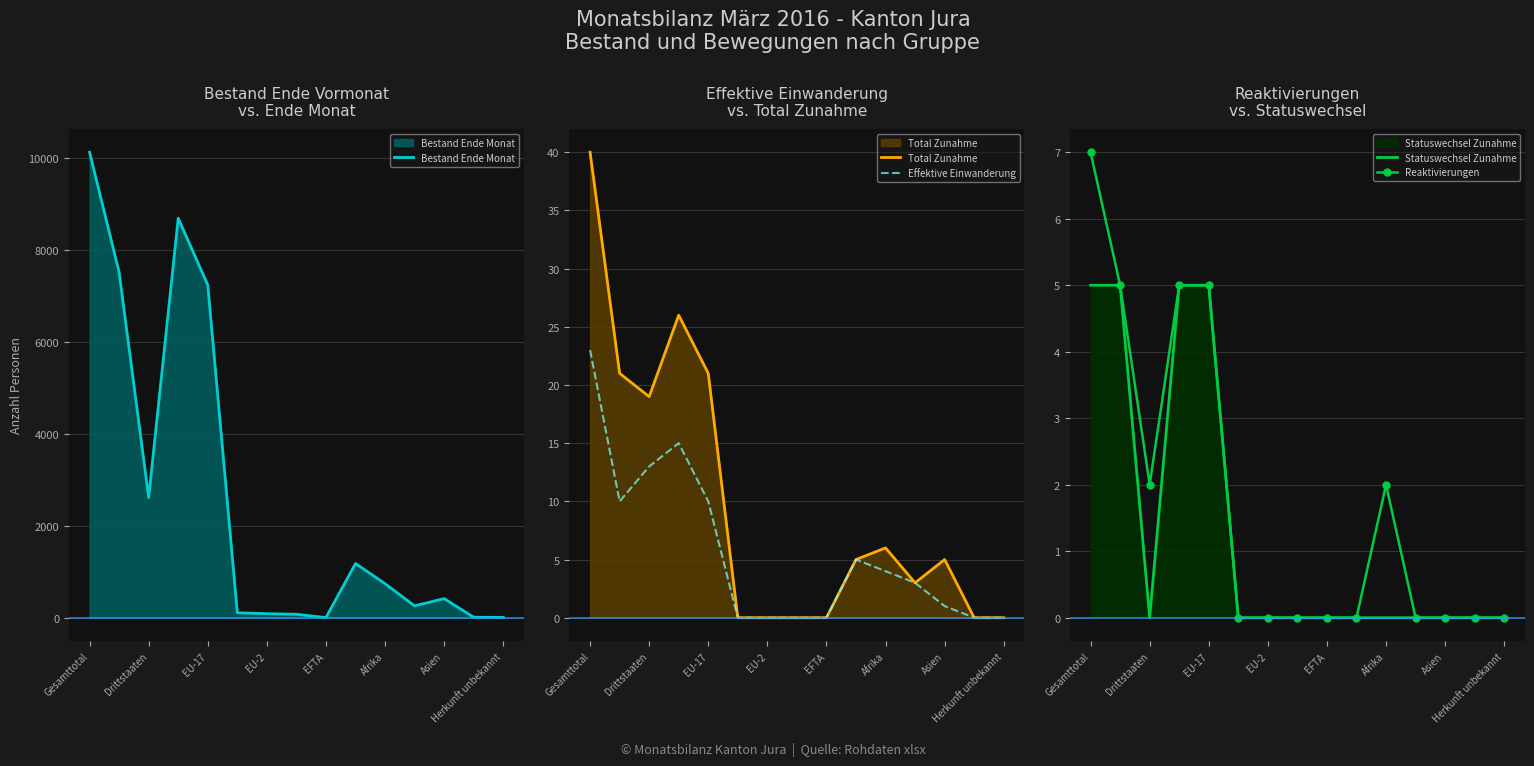

How many data points in Bestand Ende Monat are above 416?

7